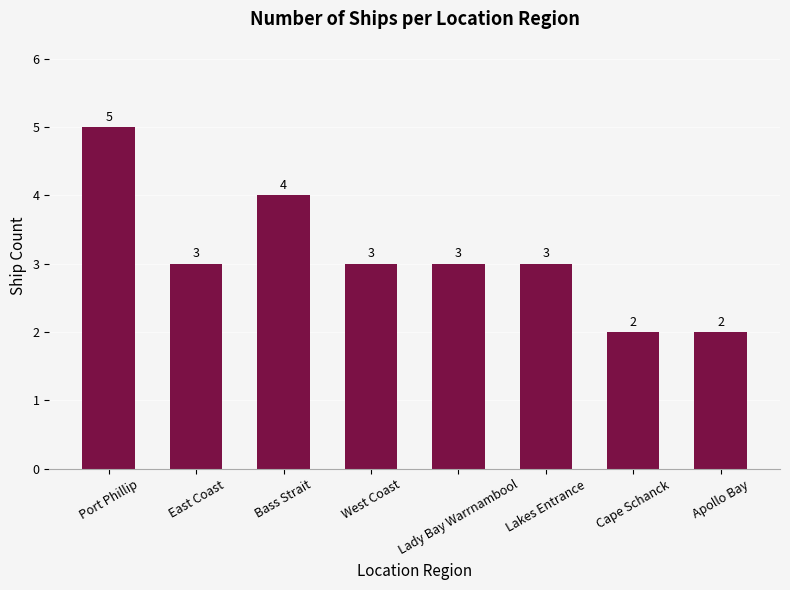

At which label does the data first exceed 3?

Port Phillip